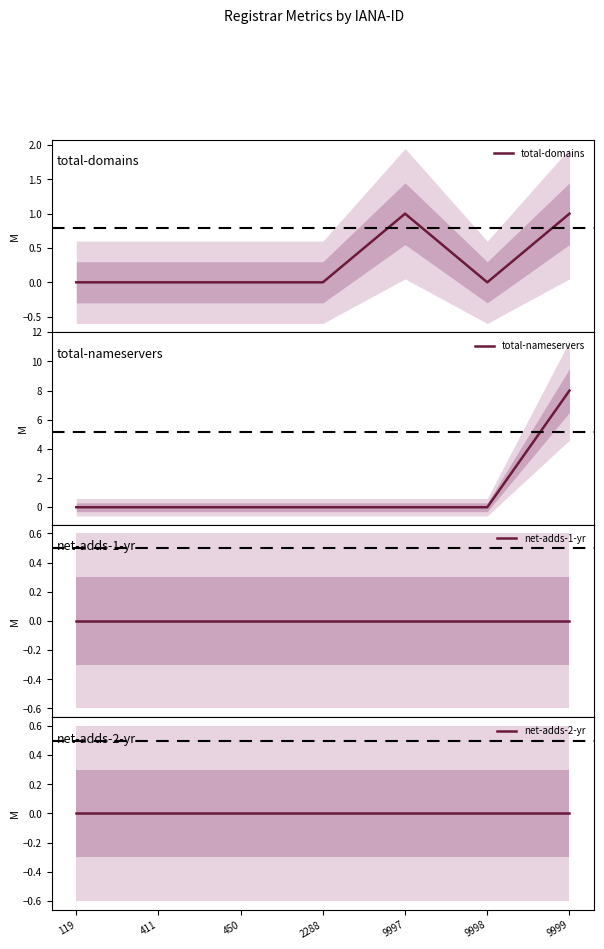

True or false: total-domains has a value of 0 at 450.

False